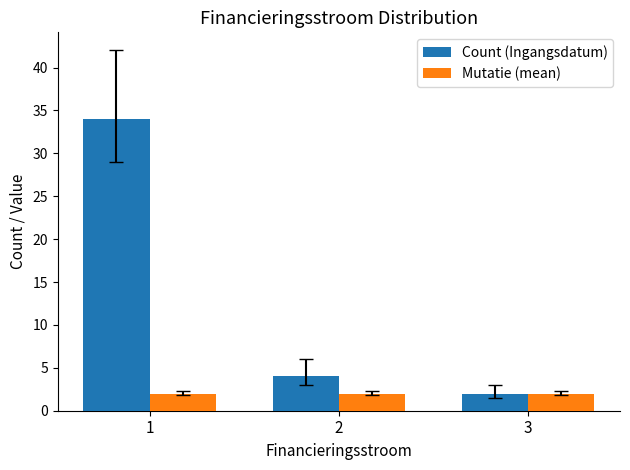

Reading left to right, what are all the values shown in this chart?

Count (Ingangsdatum): 34	4	2
Mutatie (mean): 2	2	2